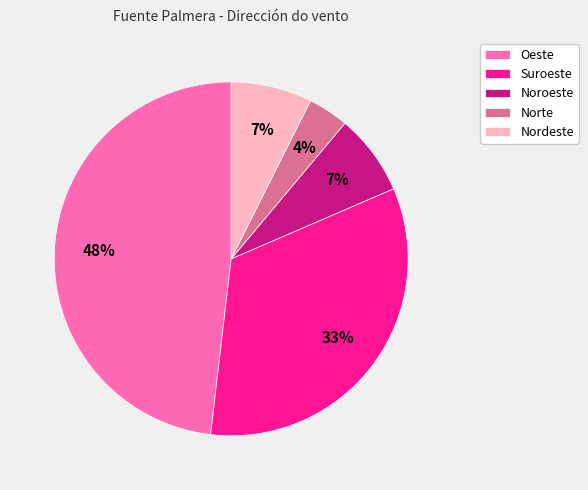

What is the largest slice in the pie chart?

Oeste